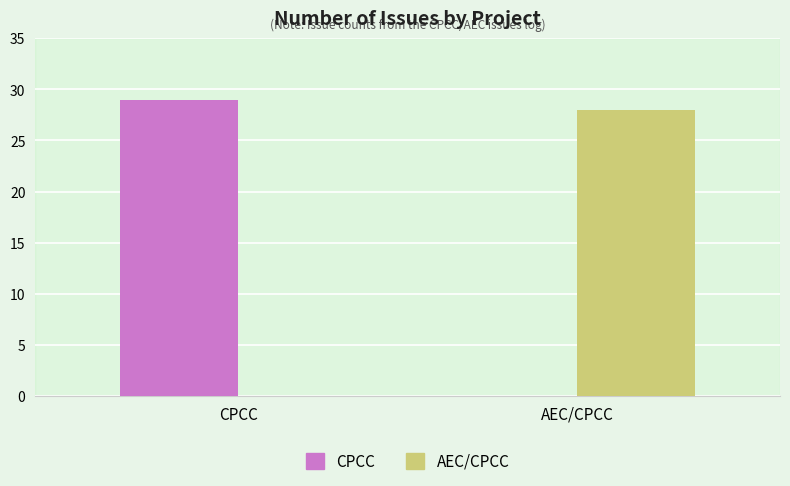

What are all the series names shown in the legend?

CPCC, AEC/CPCC